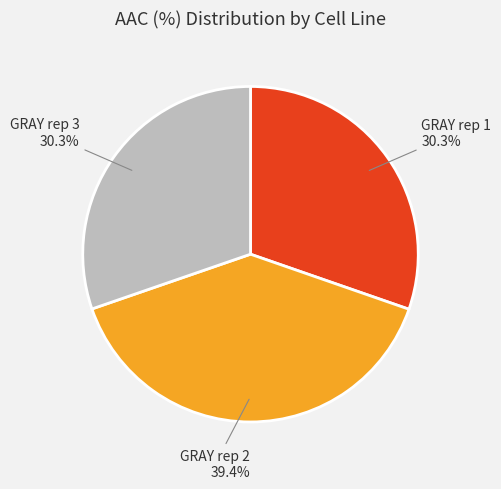

Is there any slice that represents more than half of the pie?

No